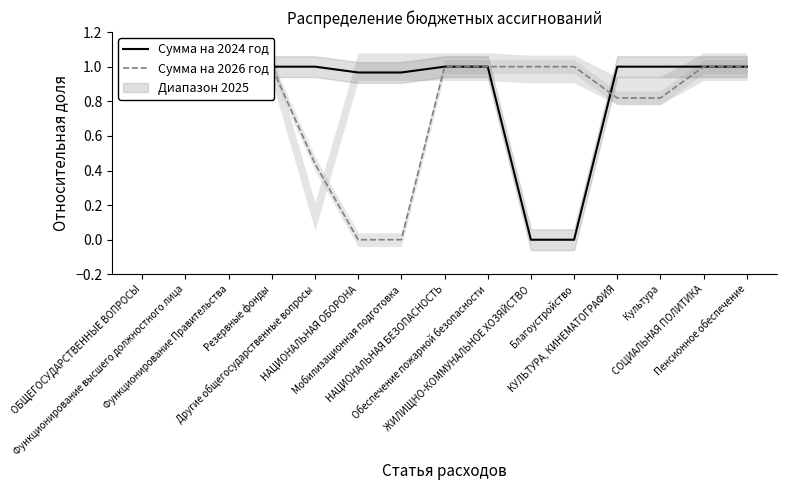

True or false: Сумма на 2024 год and Сумма на 2026 год intersect in this chart.

True